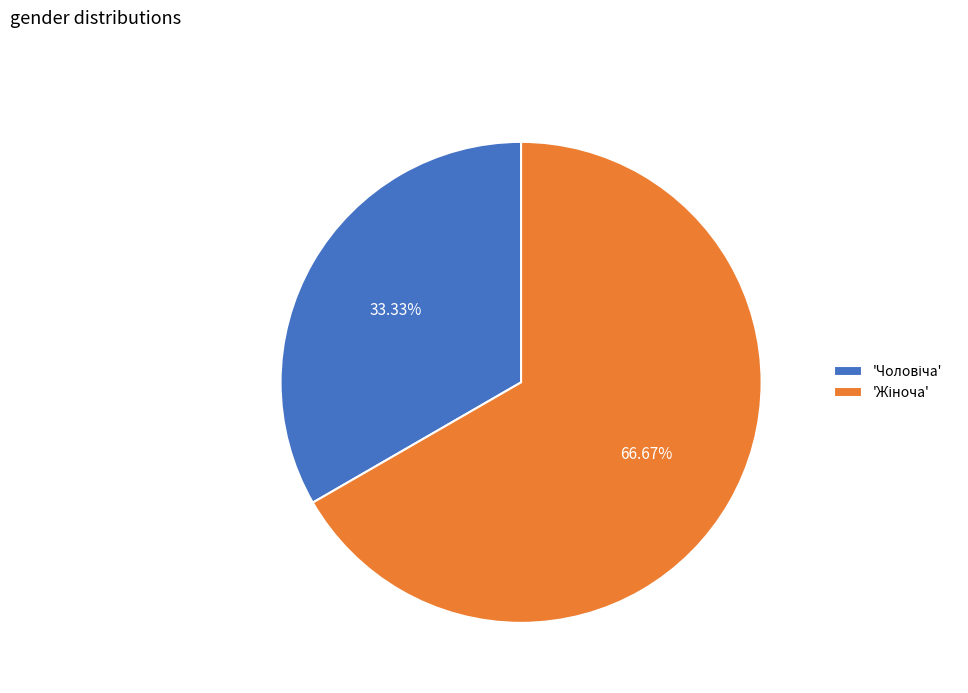

Is there a majority slice in this chart?

Yes